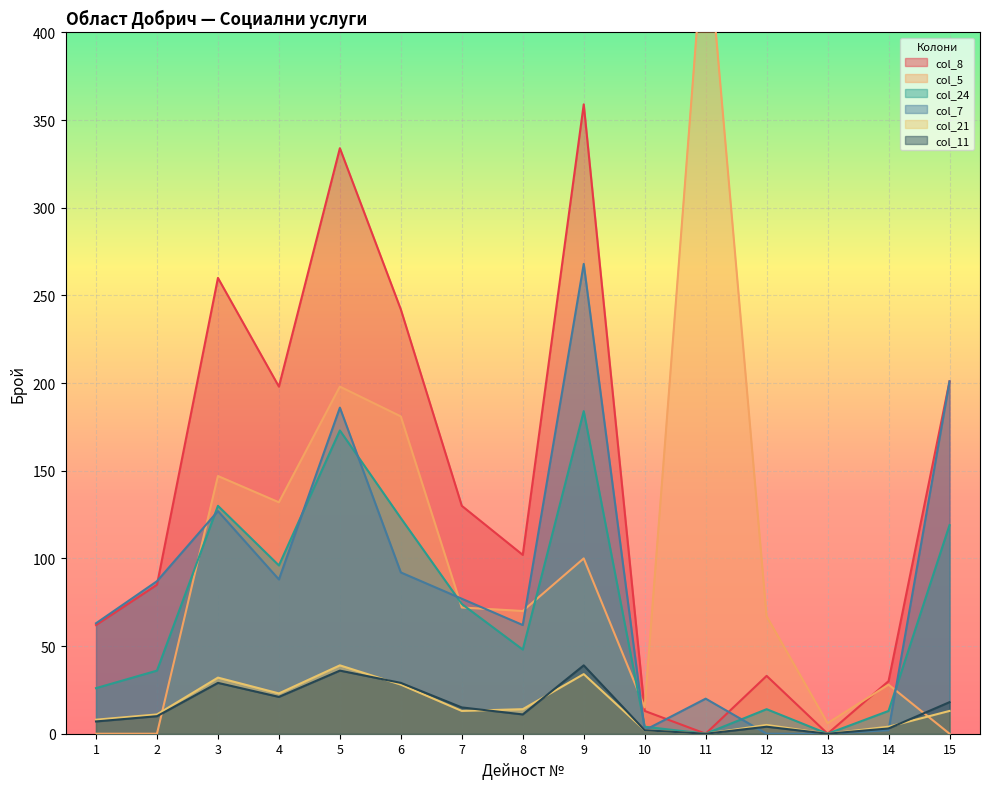

What is the value of the col_24 point at the 12th from the left?

14